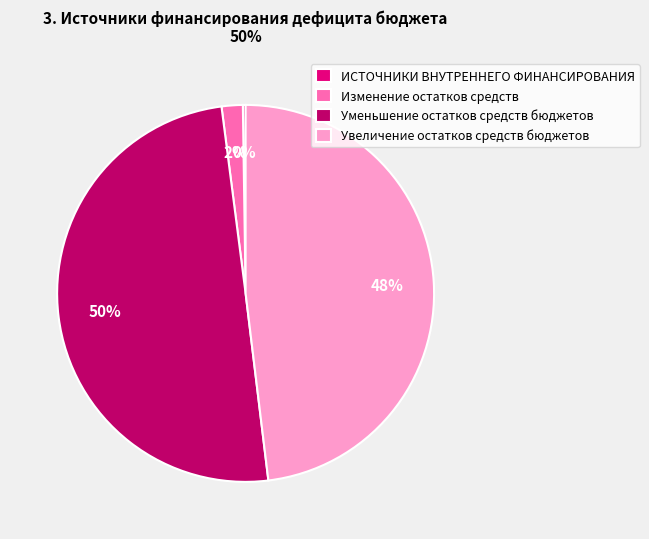

What is the ratio of the value at Уменьшение остатков средств бюджетов to the value at Увеличение остатков средств бюджетов?

1.0